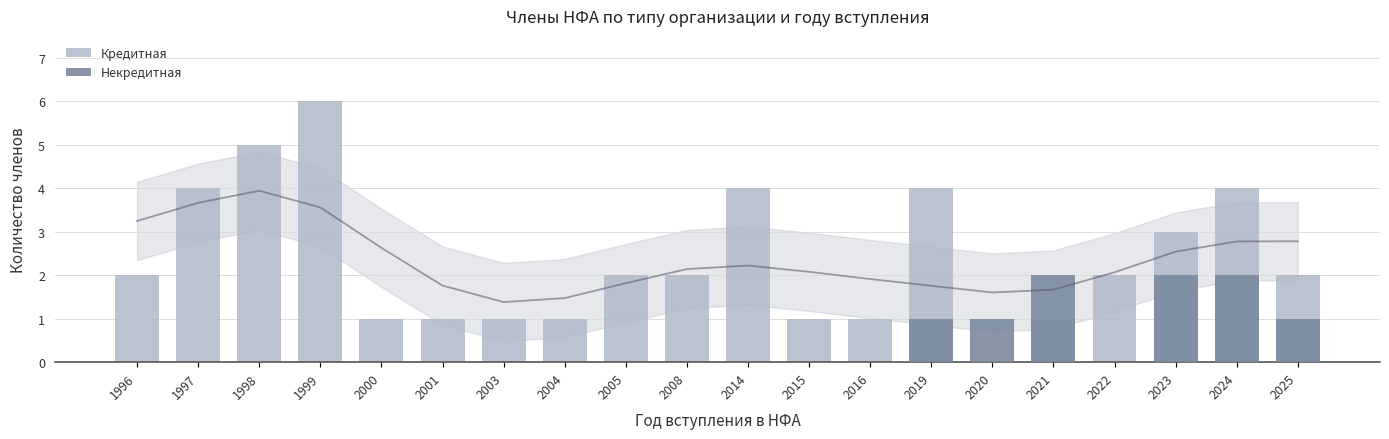

Reading left to right, extract all data points from this chart.

Кредитная: 1996=2	1997=4	1998=5	1999=6	2000=1	2001=1	2003=1	2004=1	2005=2	2008=2	2014=4	2015=1	2016=1	2019=4	2020=0	2021=1	2022=2	2023=3	2024=4	2025=2
Некредитная: 1996=0	1997=0	1998=0	1999=0	2000=0	2001=0	2003=0	2004=0	2005=0	2008=0	2014=0	2015=0	2016=0	2019=1	2020=1	2021=2	2022=0	2023=2	2024=2	2025=1